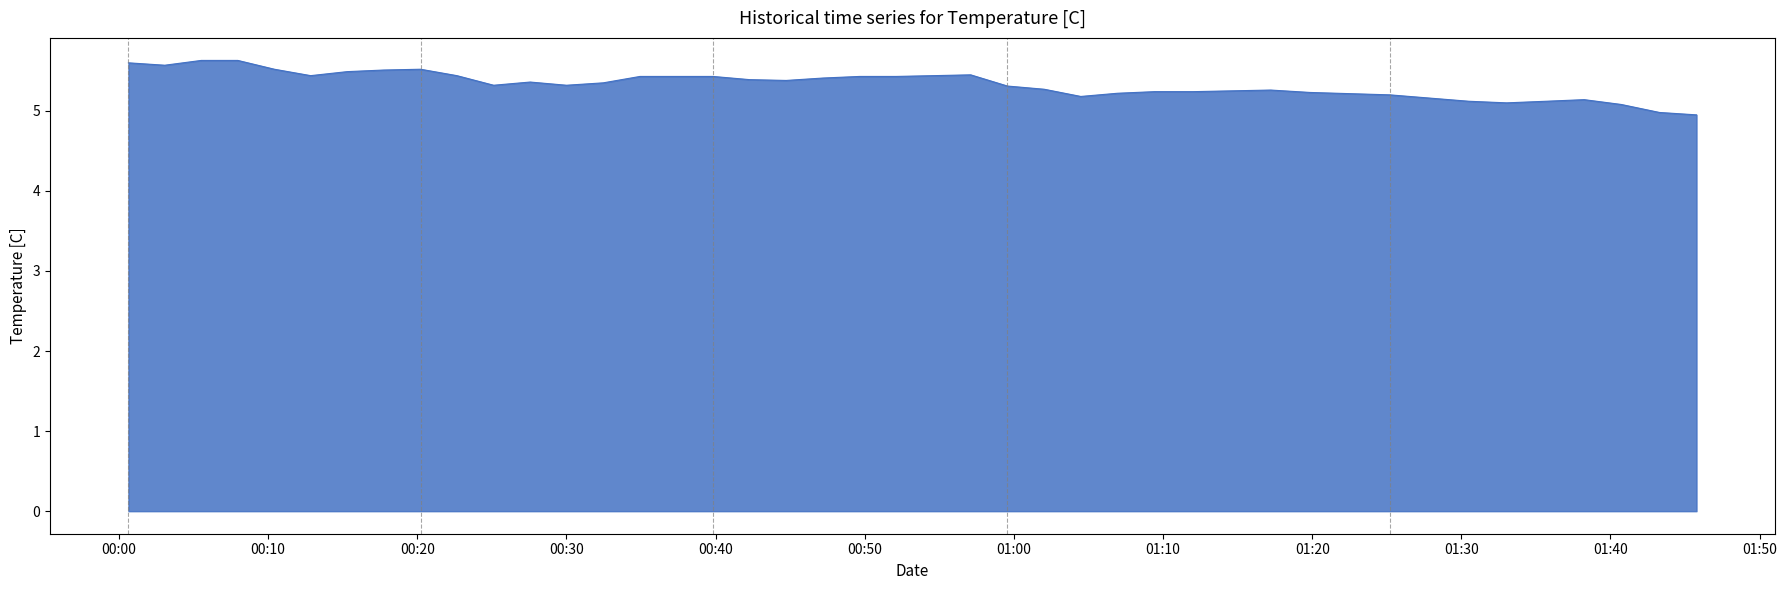

What is the greatest value displayed?

5.6